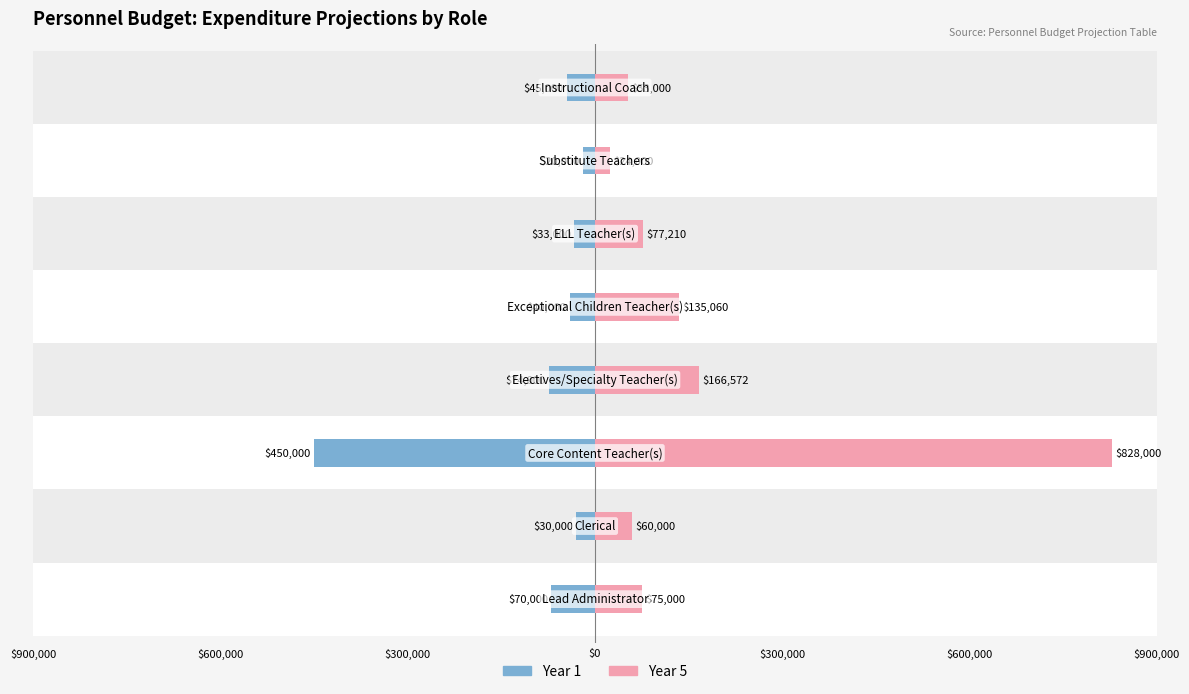

Reading left to right, transcribe all the data shown in this chart.

Year 1: -70000	-30000	-450000	-74000	-40000	-33000	-20000	-45000
Year 5: 75000	60000	828000	166572	135060	77210	24000	53000